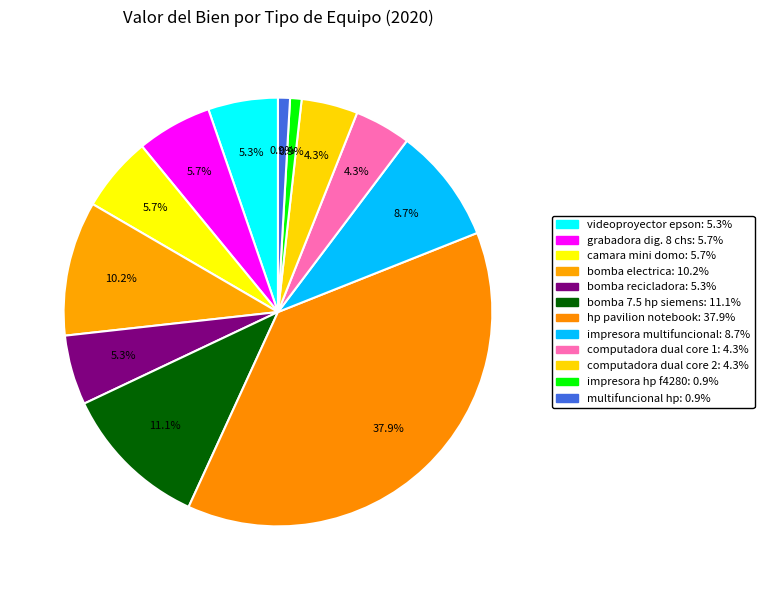

How many slices are in this pie chart?

12